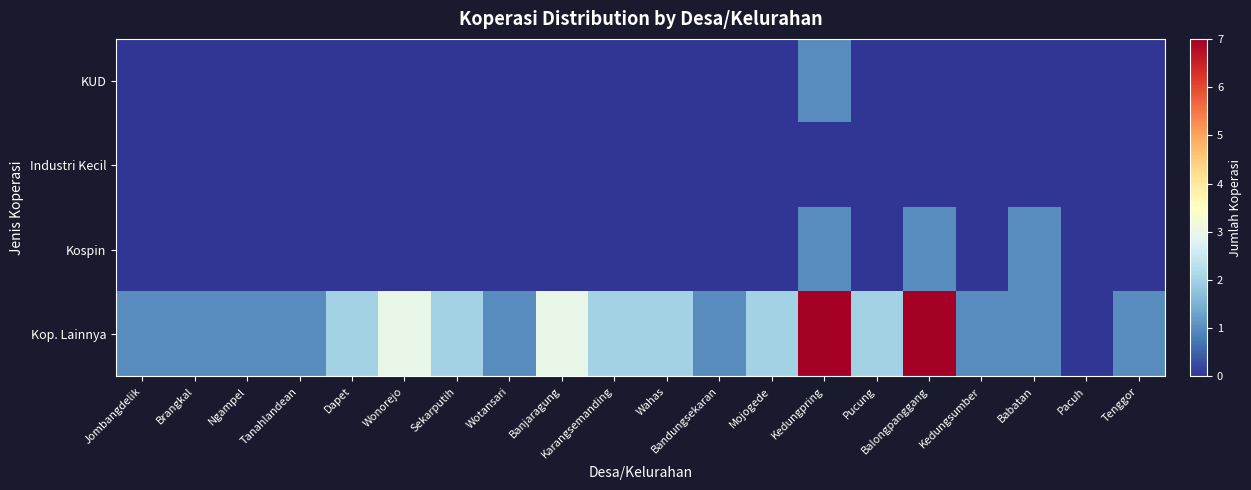

Reading right to left, extract all data points from this chart.

KUD: Tenggor=0	Pacuh=0	Babatan=0	Kedungsumber=0	Balongpanggang=0	Pucung=0	Kedungpring=1	Mojogede=0	Bandungsekaran=0	Wahas=0	Karangsemanding=0	Banjaragung=0	Wotansari=0	Sekarputih=0	Wonorejo=0	Dapet=0	Tanahlandean=0	Ngampel=0	Brangkal=0	Jombangdelik=0
Industri Kecil: Tenggor=0	Pacuh=0	Babatan=0	Kedungsumber=0	Balongpanggang=0	Pucung=0	Kedungpring=0	Mojogede=0	Bandungsekaran=0	Wahas=0	Karangsemanding=0	Banjaragung=0	Wotansari=0	Sekarputih=0	Wonorejo=0	Dapet=0	Tanahlandean=0	Ngampel=0	Brangkal=0	Jombangdelik=0
Kospin: Tenggor=0	Pacuh=0	Babatan=1	Kedungsumber=0	Balongpanggang=1	Pucung=0	Kedungpring=1	Mojogede=0	Bandungsekaran=0	Wahas=0	Karangsemanding=0	Banjaragung=0	Wotansari=0	Sekarputih=0	Wonorejo=0	Dapet=0	Tanahlandean=0	Ngampel=0	Brangkal=0	Jombangdelik=0
Kop. Lainnya: Tenggor=1	Pacuh=0	Babatan=1	Kedungsumber=1	Balongpanggang=7	Pucung=2	Kedungpring=7	Mojogede=2	Bandungsekaran=1	Wahas=2	Karangsemanding=2	Banjaragung=3	Wotansari=1	Sekarputih=2	Wonorejo=3	Dapet=2	Tanahlandean=1	Ngampel=1	Brangkal=1	Jombangdelik=1